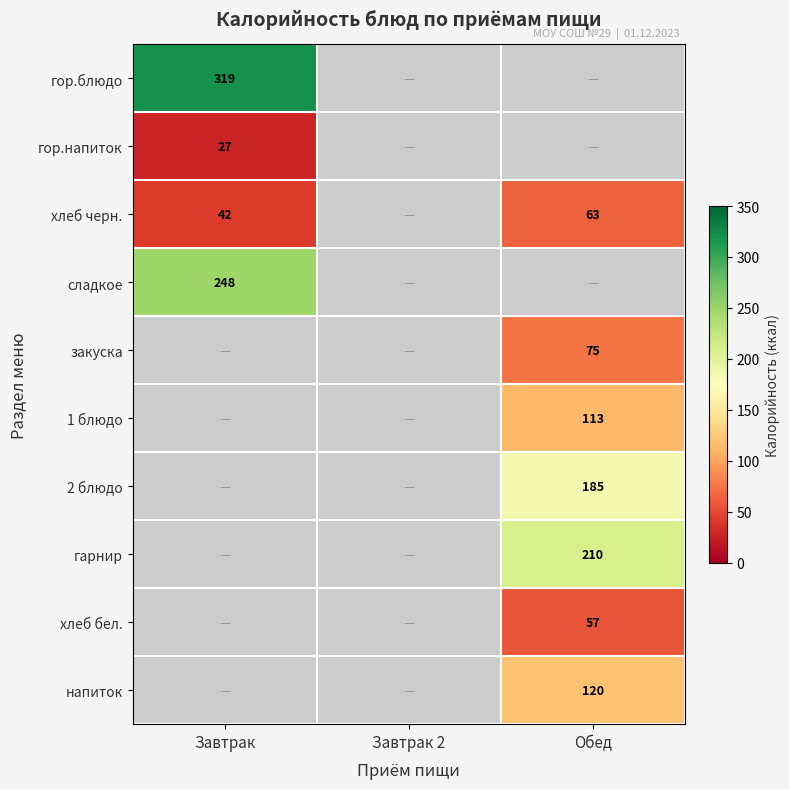

The value of хлеб черн. at Завтрак is 42. True or false?

True